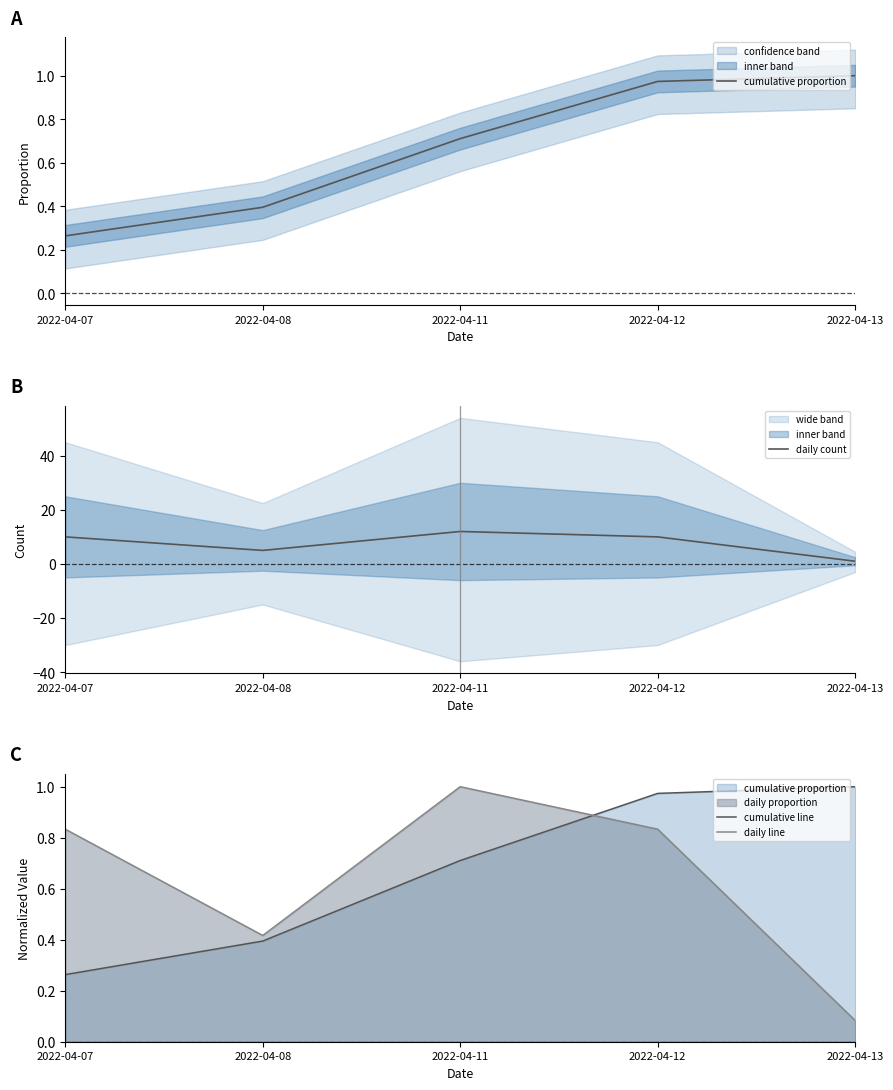

True or false: daily count and daily line cross at least once.

False